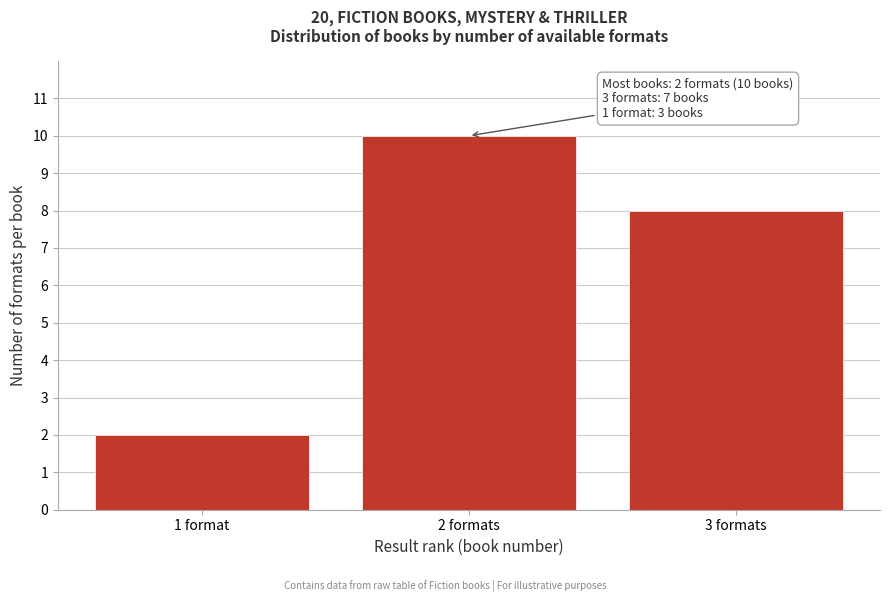

Reading left to right, list all the values displayed in this chart.

1 format=2	2 formats=10	3 formats=8